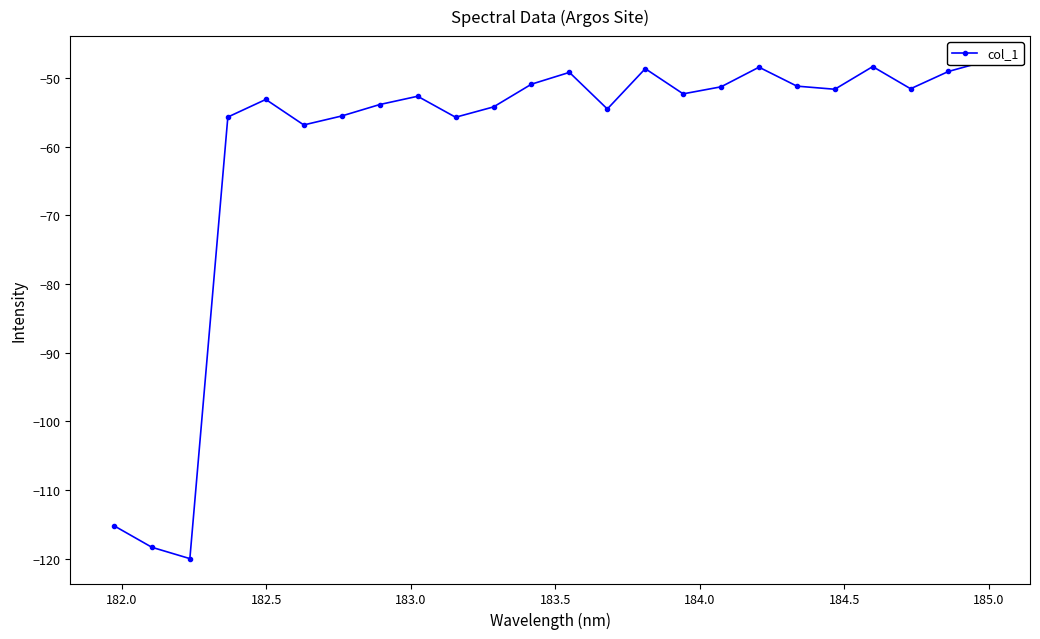

What is the difference between the maximum and minimum values?

72.4